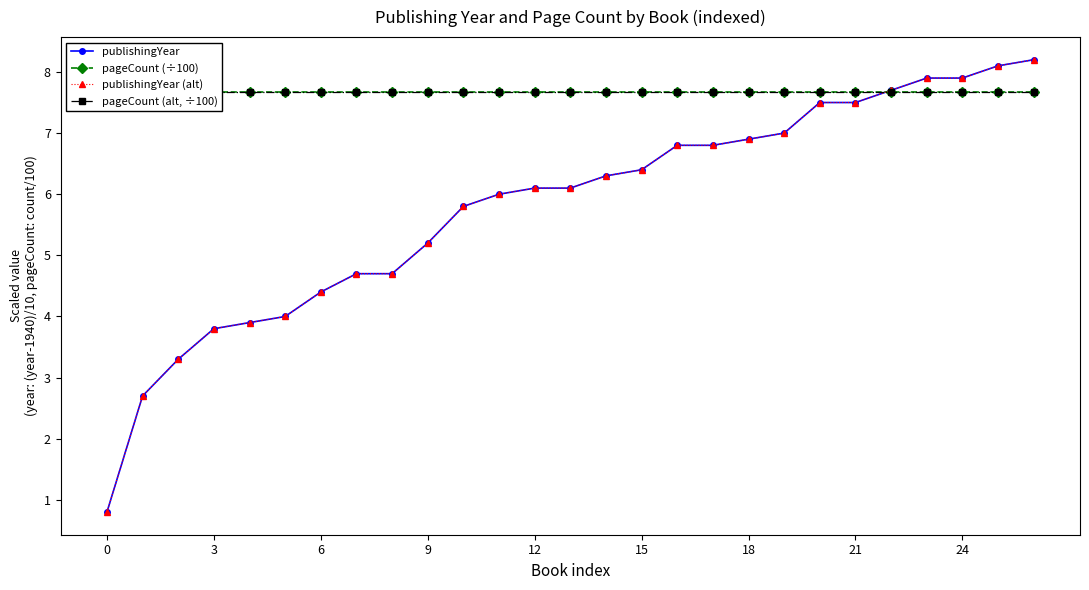

How many intersections are there between pageCount (alt, ÷100) and publishingYear (alt)?

1